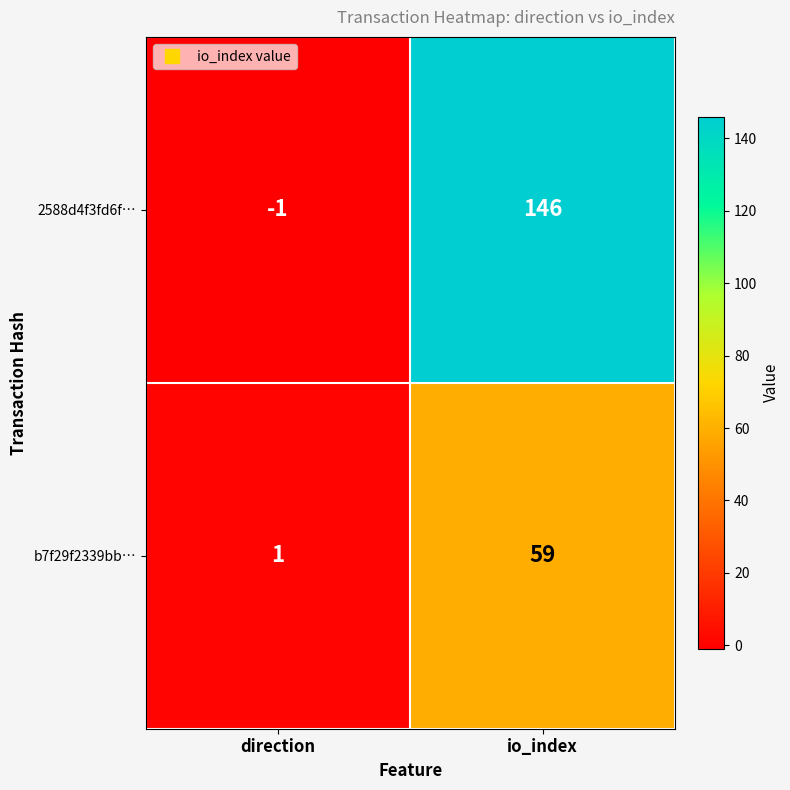

Read the 2588d4f3fd6f… value at io_index, to the nearest 10.

150